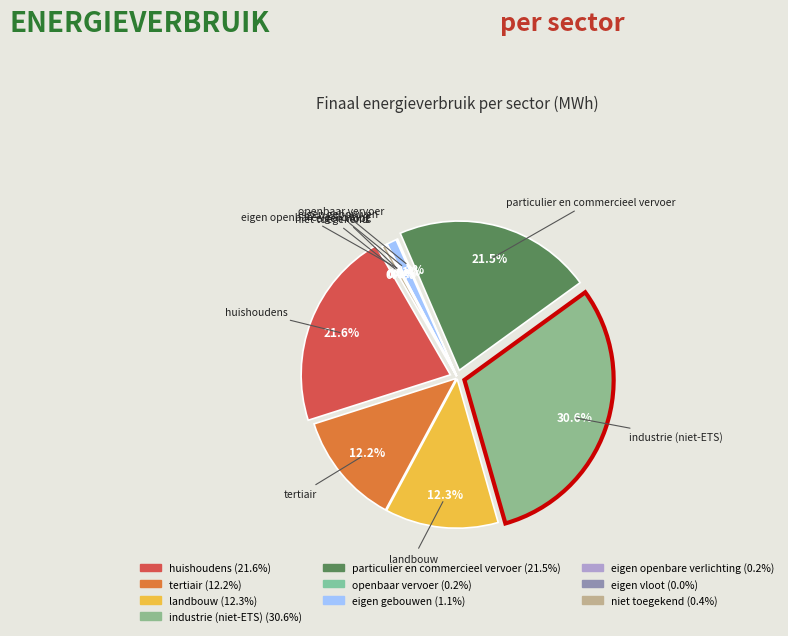

Rank the categories by value from lowest to highest.

eigen vloot, openbaar vervoer, eigen openbare verlichting, niet toegekend, eigen gebouwen, tertiair, landbouw, particulier en commercieel vervoer, huishoudens, industrie (niet-ETS)